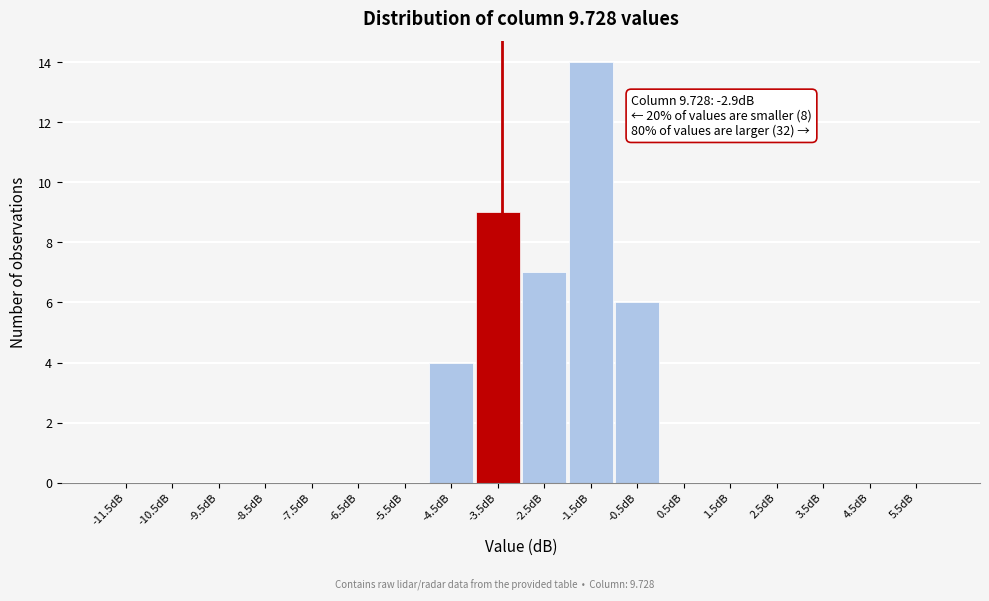

Reading left to right, extract all data points from this chart.

-11.5dB=0	-10.5dB=0	-9.5dB=0	-8.5dB=0	-7.5dB=0	-6.5dB=0	-5.5dB=0	-4.5dB=4	-3.5dB=9	-2.5dB=7	-1.5dB=14	-0.5dB=6	0.5dB=0	1.5dB=0	2.5dB=0	3.5dB=0	4.5dB=0	5.5dB=0